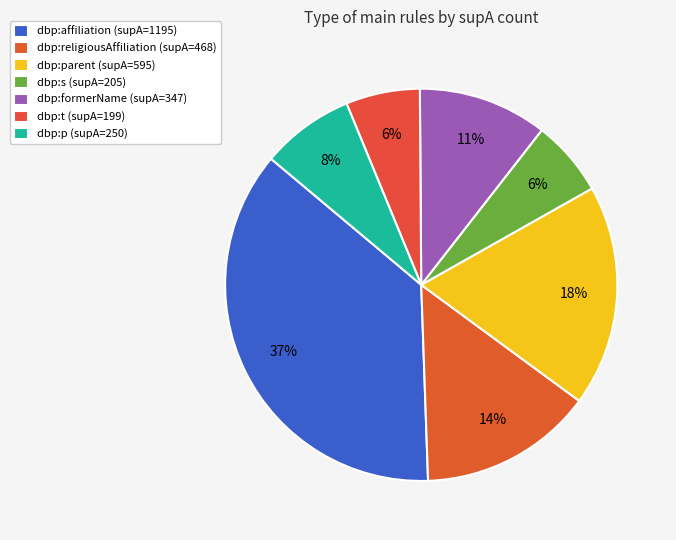

Between dbp:religiousAffiliation (supA=468) and dbp:affiliation (supA=1195), which is larger?

dbp:affiliation (supA=1195)